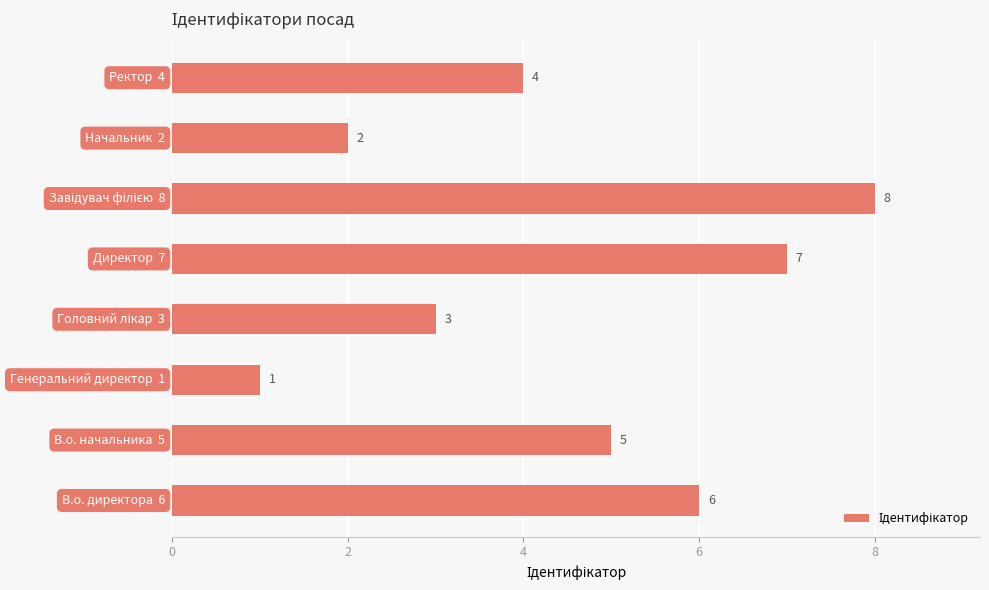

What is the greatest value displayed?

8